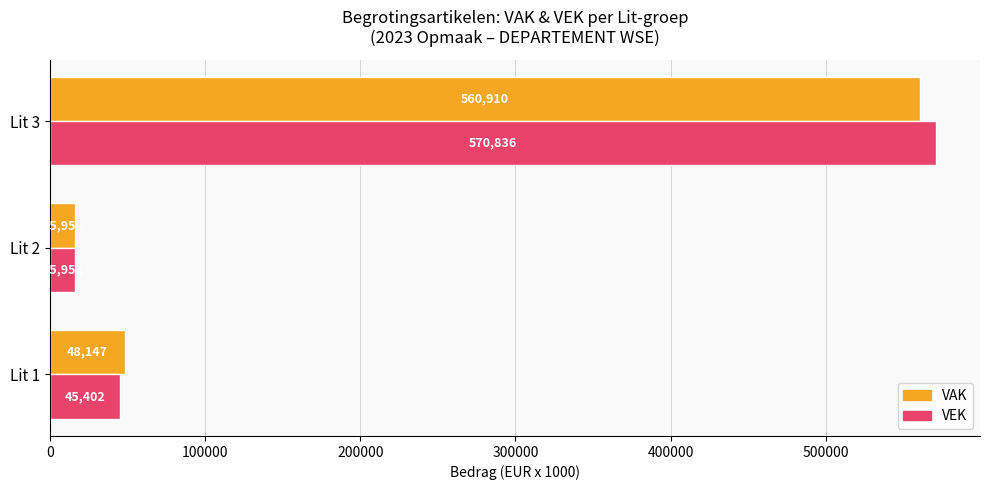

At which category is the sum across all series the highest?

Lit 3